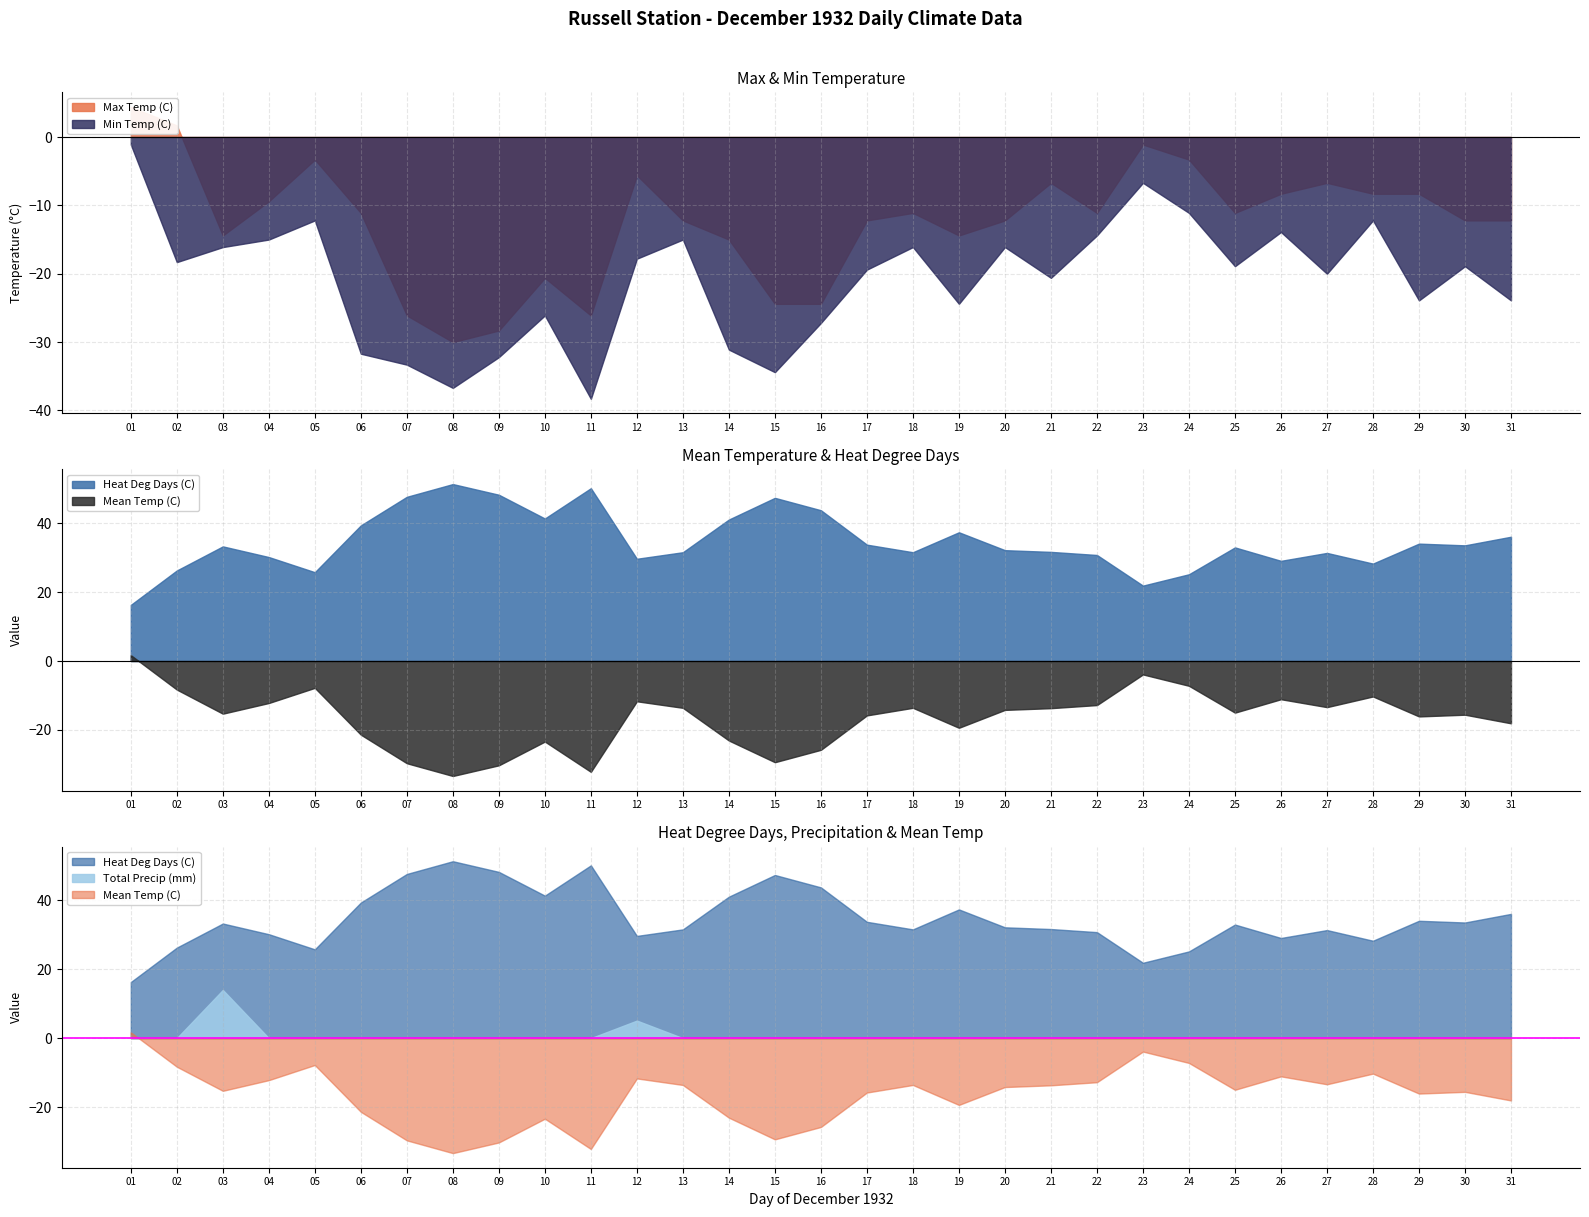

What is the difference between the maximum and second lowest values in the Mean Temp (C) series?

33.9